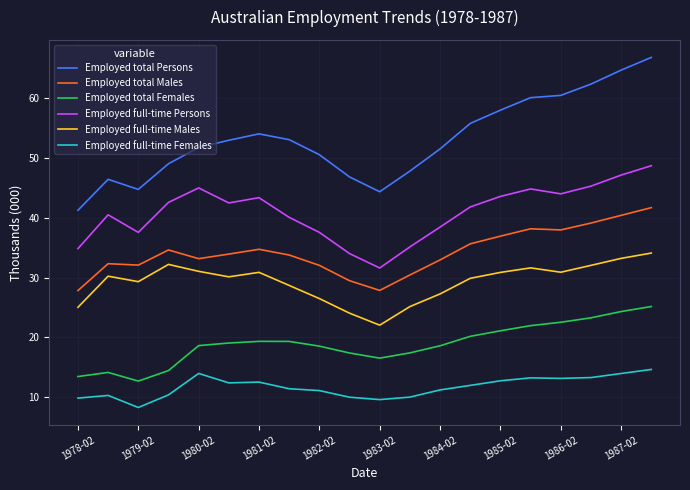

What is the lowest value of the Employed total Males series?

27.8